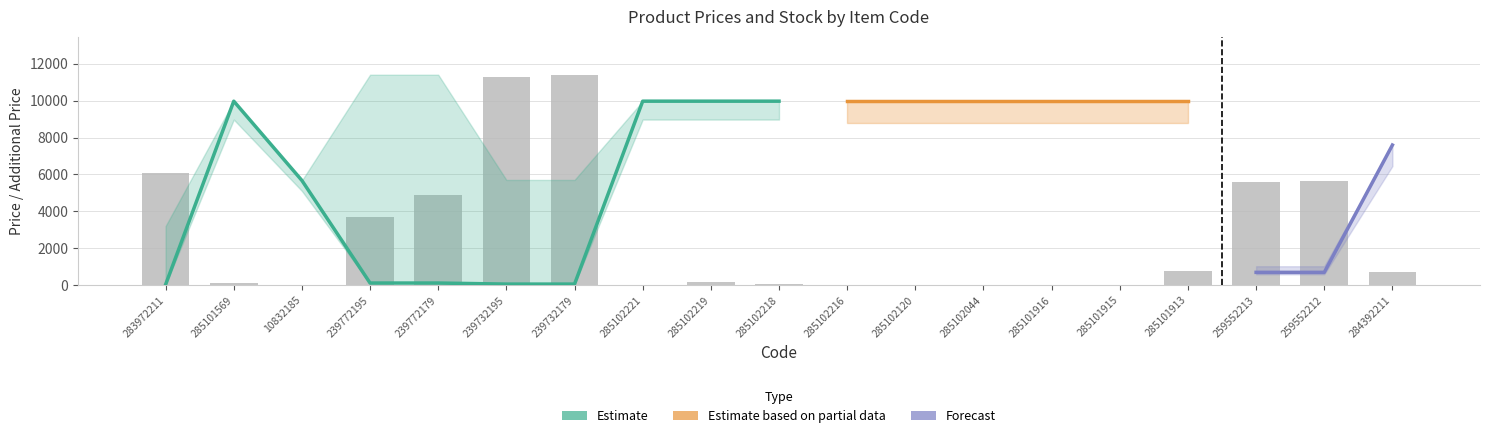

What is the minimum value for Ціна?

32.0